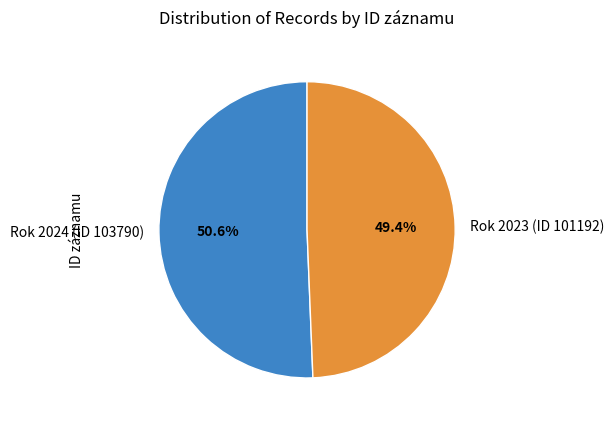

Count the number of slices in the pie.

2